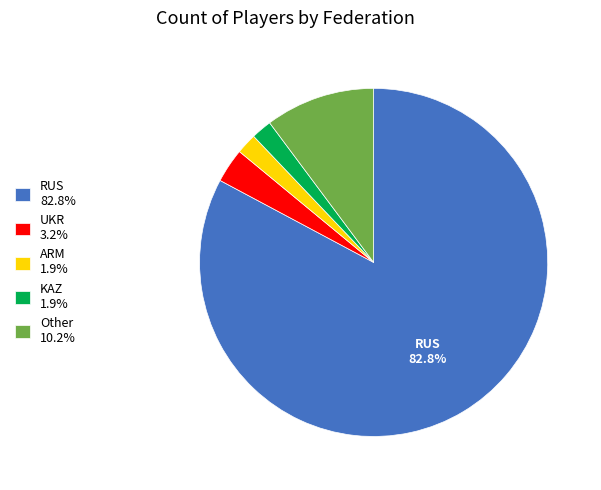

Do KAZ 1.9% and UKR 3.2% together represent more than half of the pie?

No